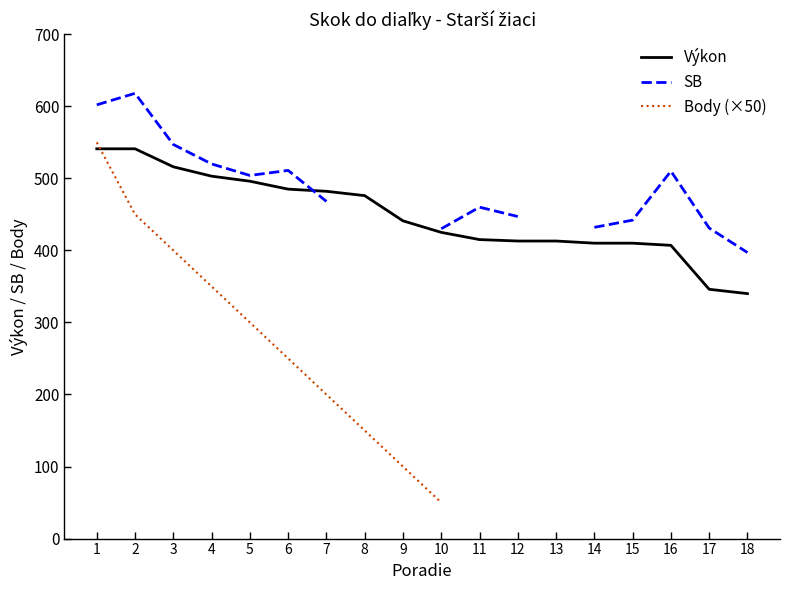

True or false: Výkon and SB intersect in this chart.

True